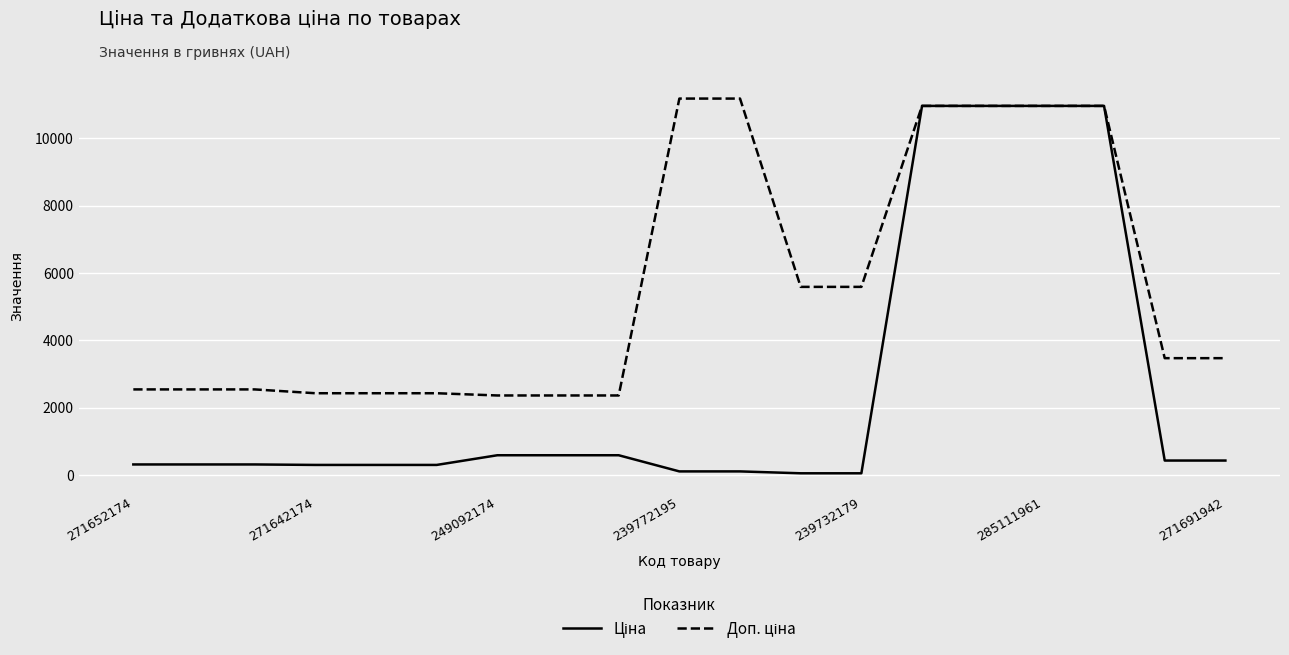

What is the greatest value displayed?

11182.0